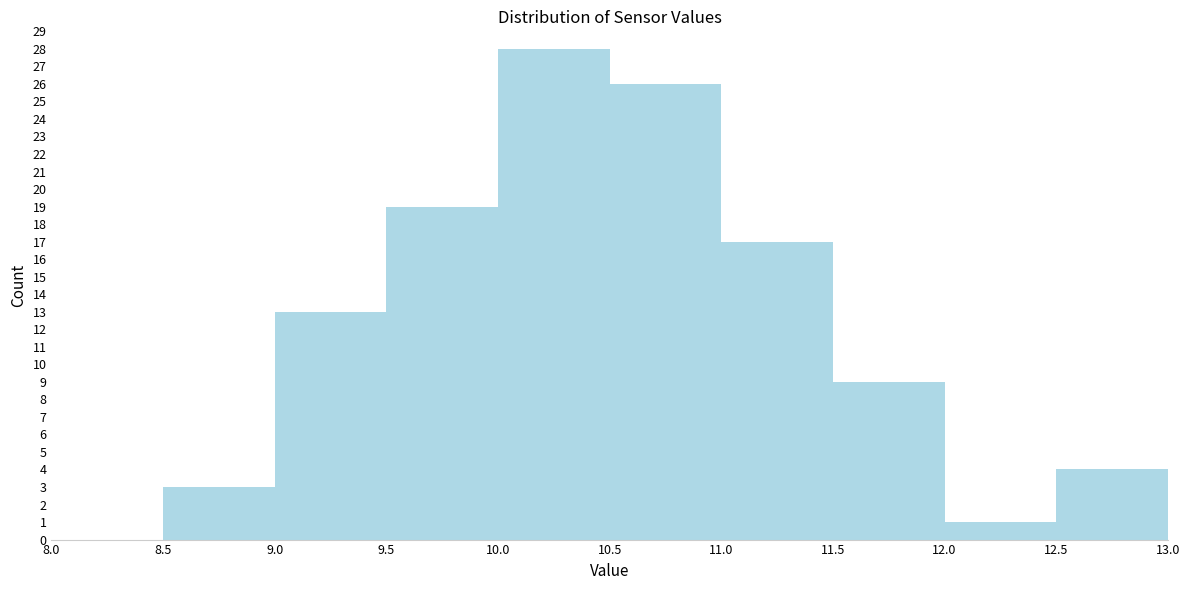

What is the height of the bar covering 8.5 to 9.0 on the x-axis? The values are not printed on the chart, so give them approximately, as read against the axis.

3